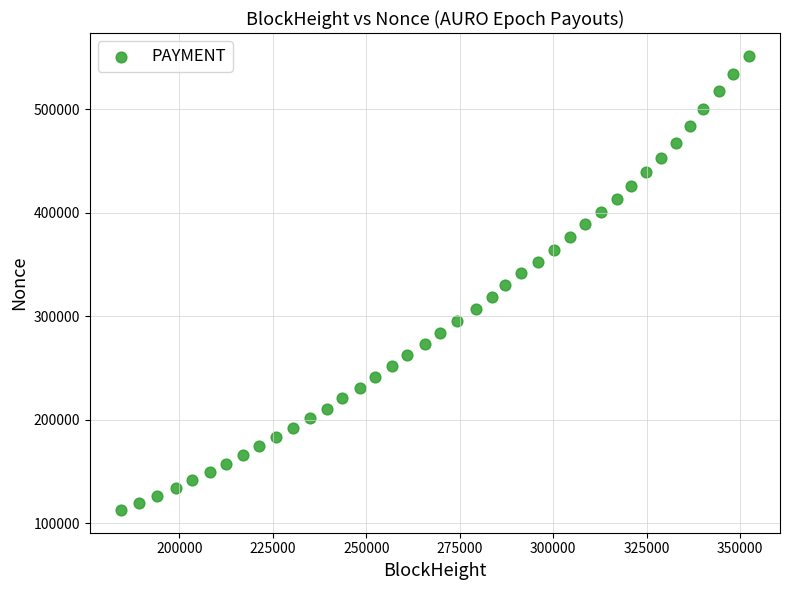

What is the range of X values (max minus min)?

167778